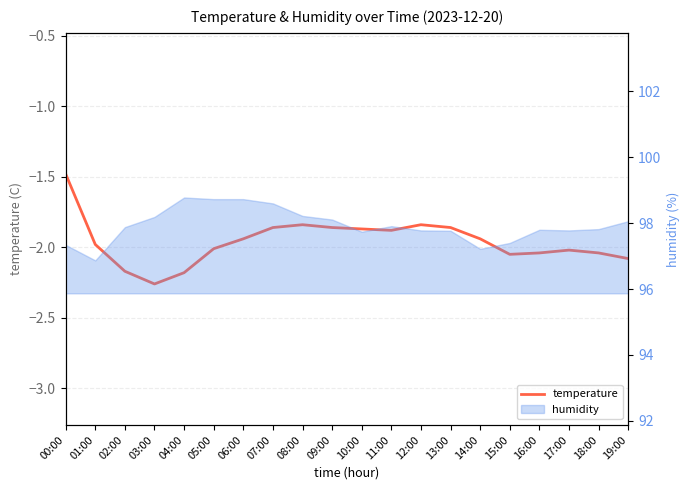

The chart shows a value of -2.0 at 15:00. True or false?

True